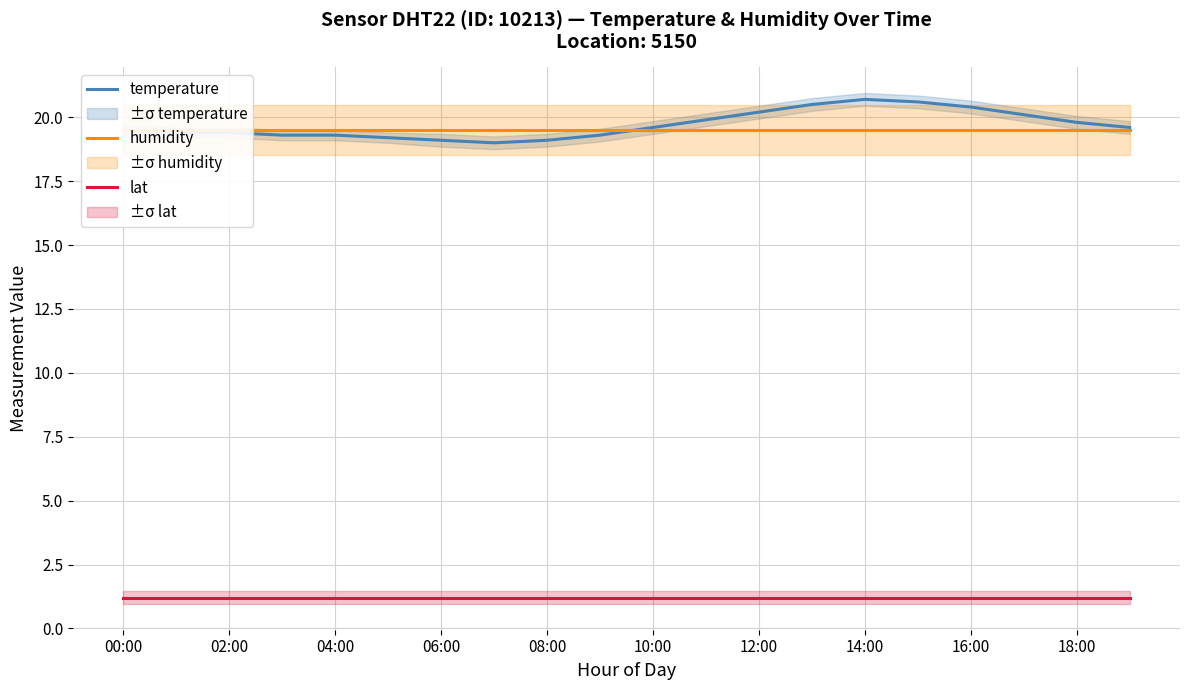

List the series in order of their peak value, lowest first.

lat, humidity, temperature